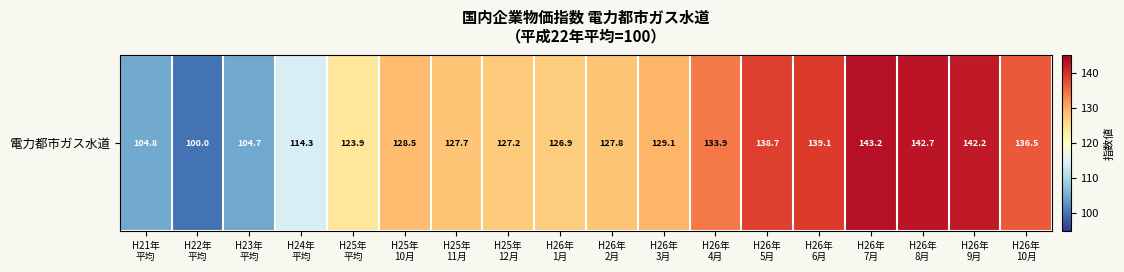

Between H25年
平均 and H26年
8月, which is larger?

H26年
8月